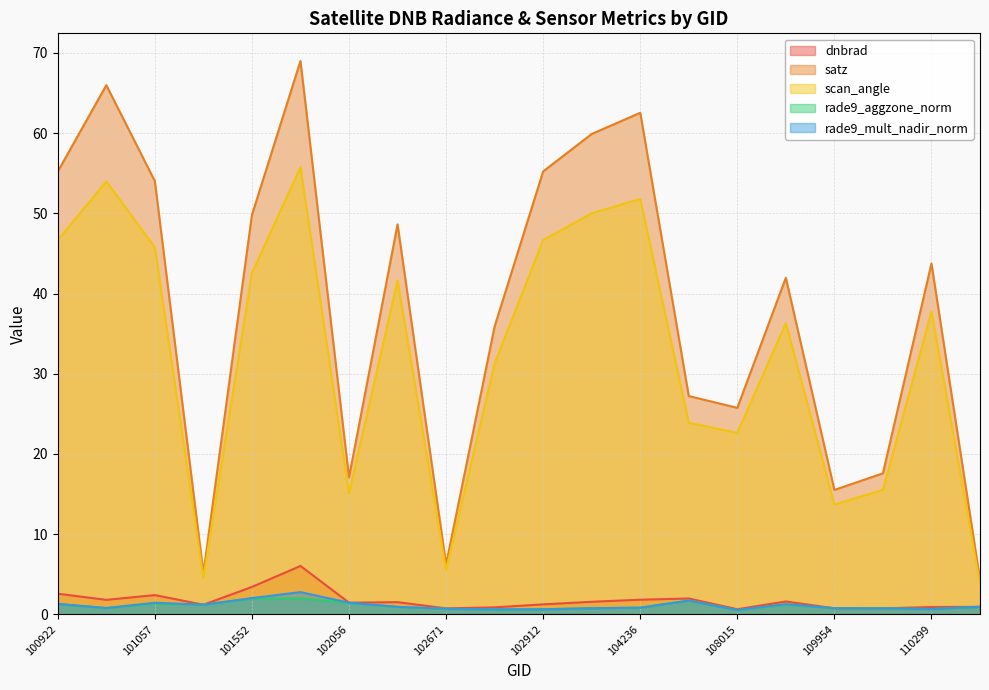

How many categories are shown in the chart?

20